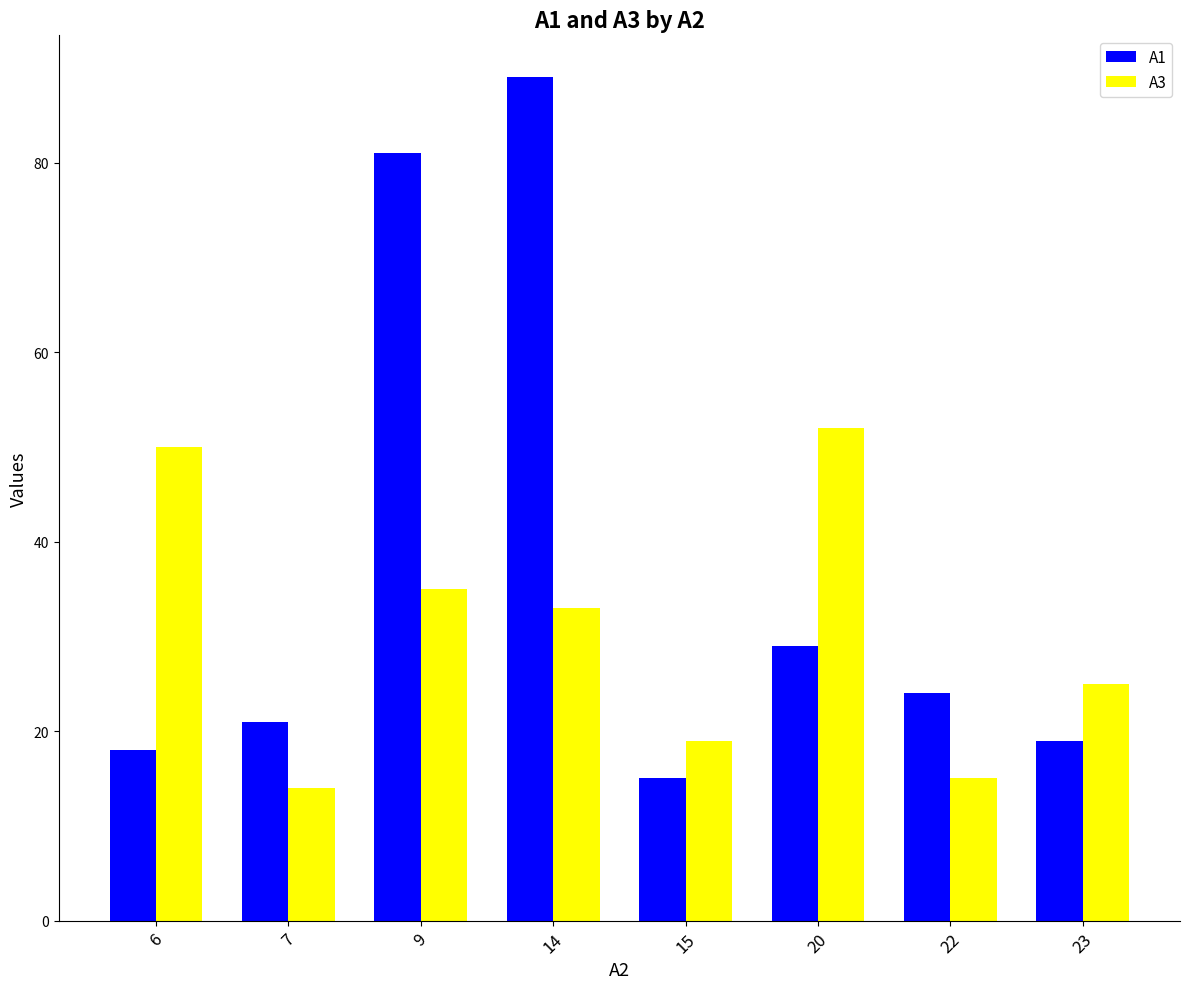

Between 15 and 22, which series saw the biggest shift?

A1